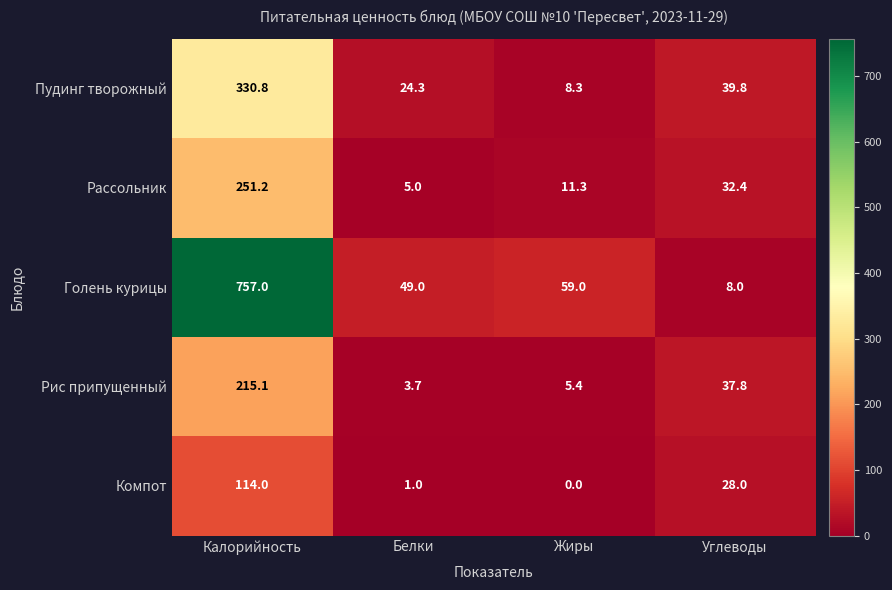

Count the number of categories in the chart.

4